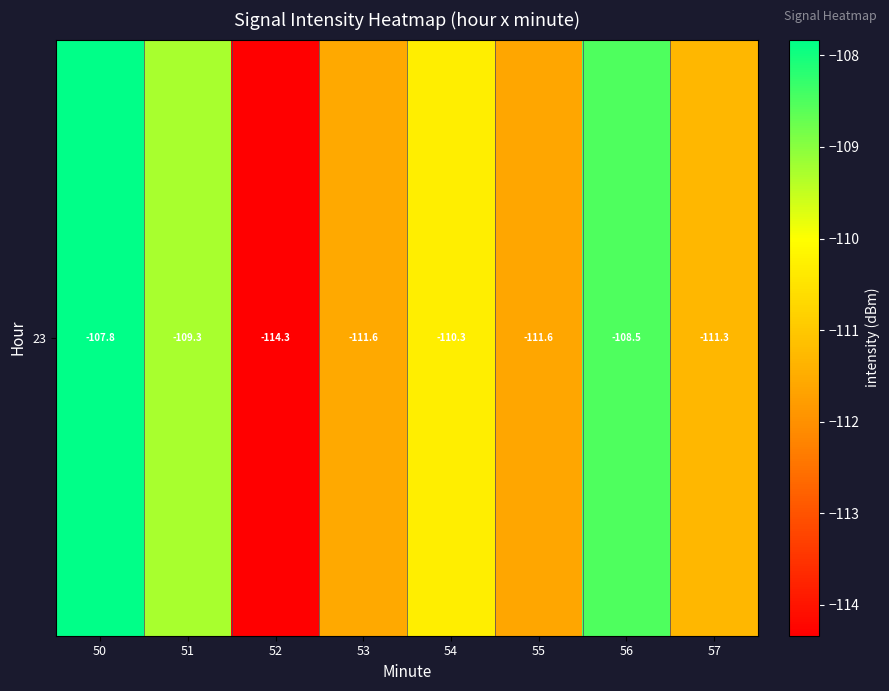

What is the approximate value at 57?

-111.3